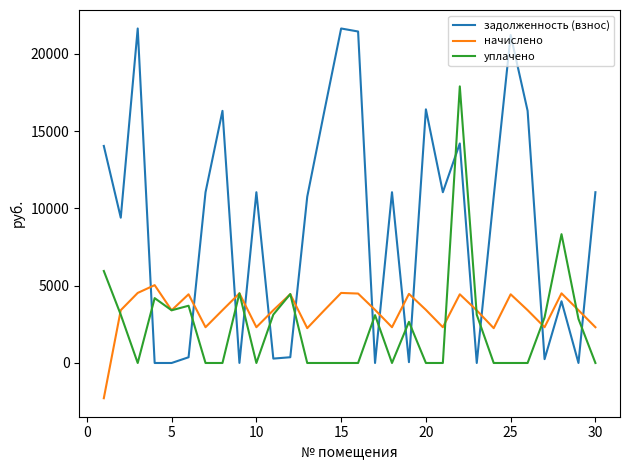

Rank the series by their maximum value, from highest to lowest.

задолженность (взнос), уплачено, начислено